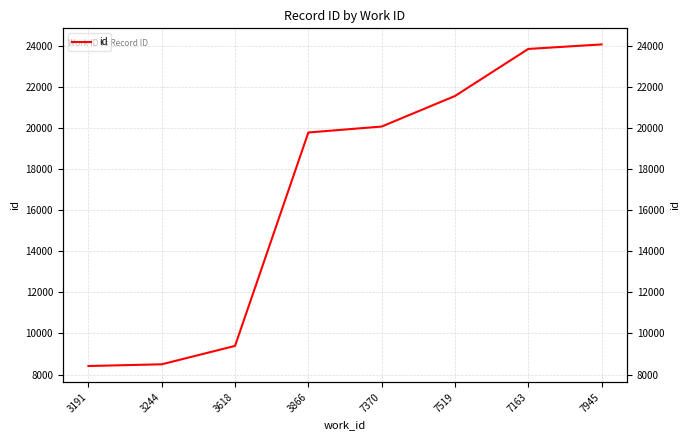

Reading left to right, transcribe all the data shown in this chart.

3191=8414	3244=8498	3618=9394	3866=19792	7370=20082	7519=21570	7163=23863	7945=24084